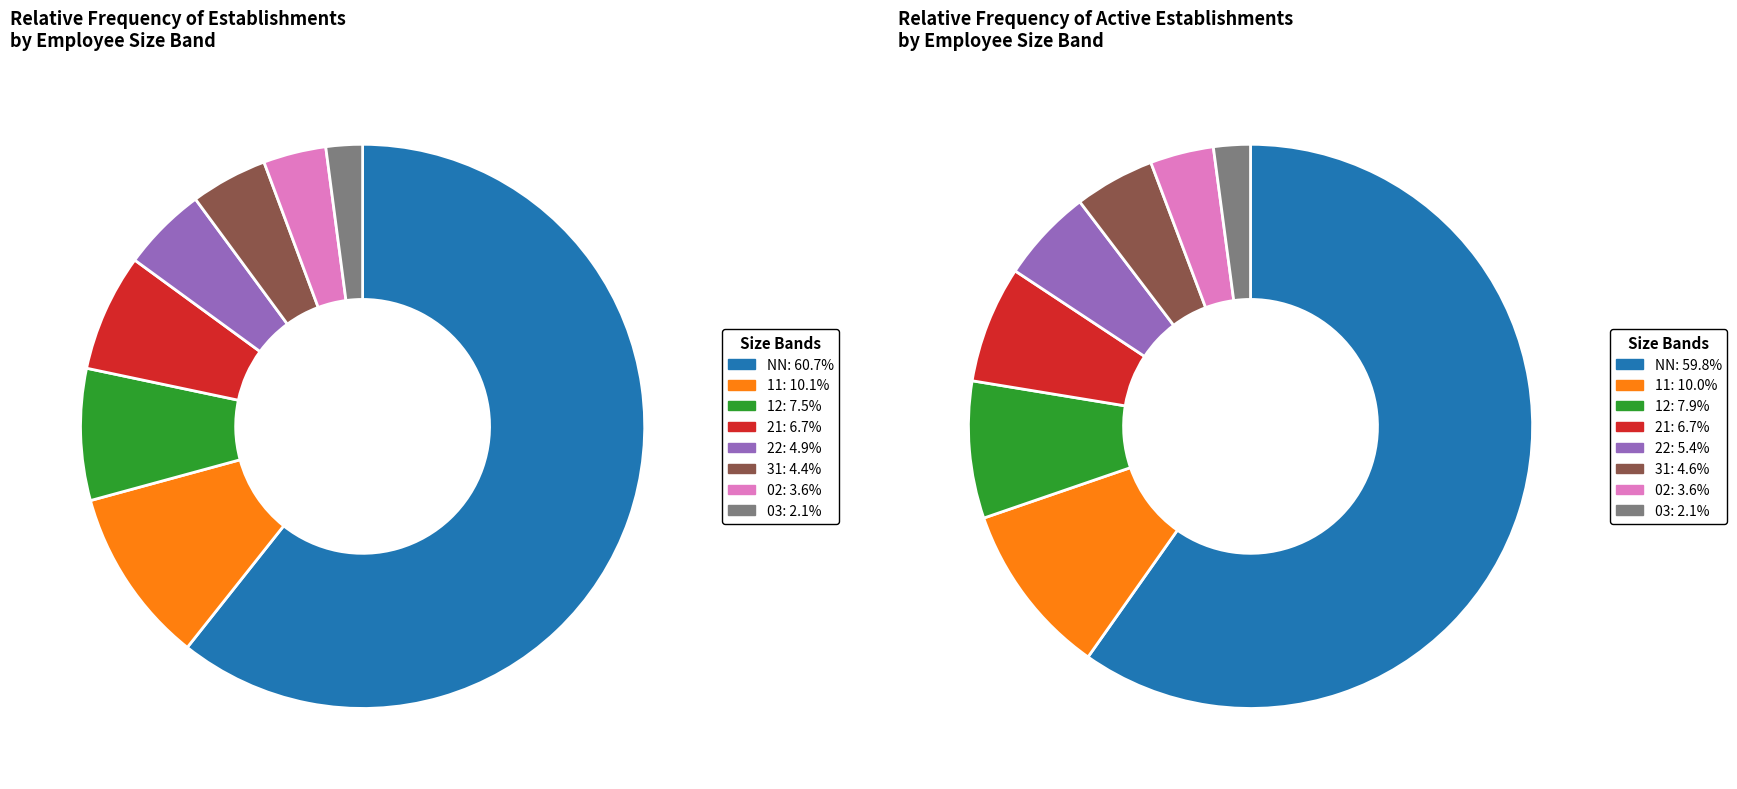

To the nearest percent, what portion does 12 represent?

8%